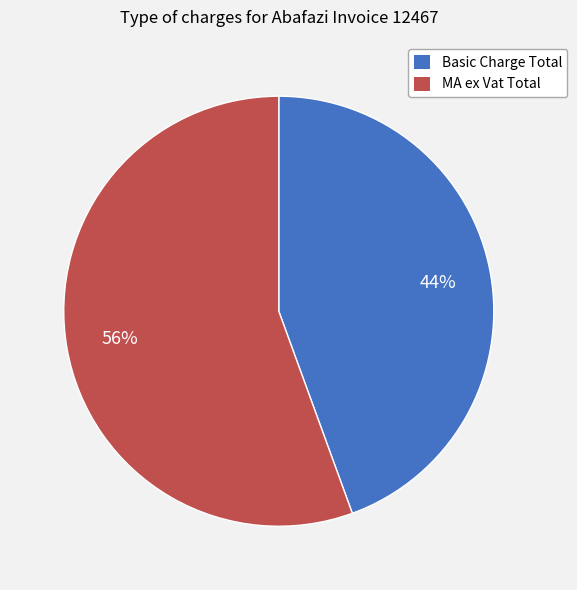

Between MA ex Vat Total and Basic Charge Total, which is larger?

MA ex Vat Total